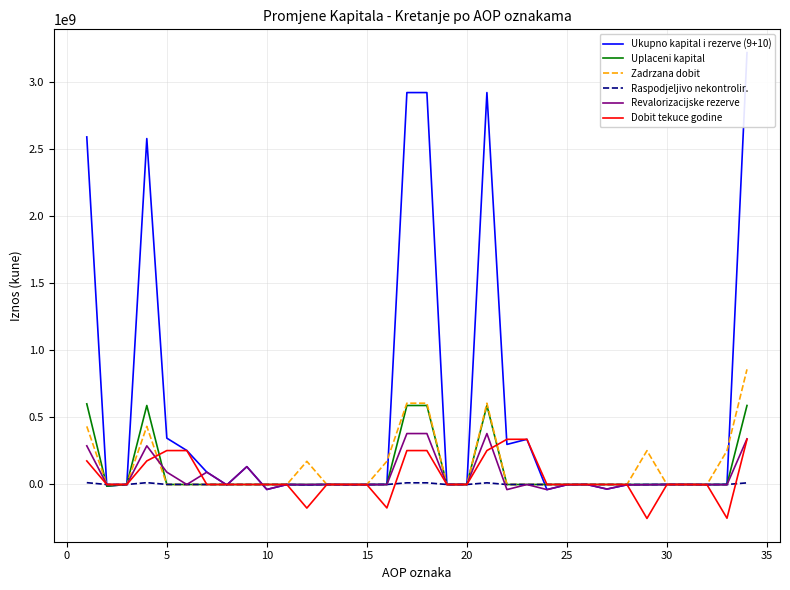

What is the average value of the Zadrzana dobit series?

129295941